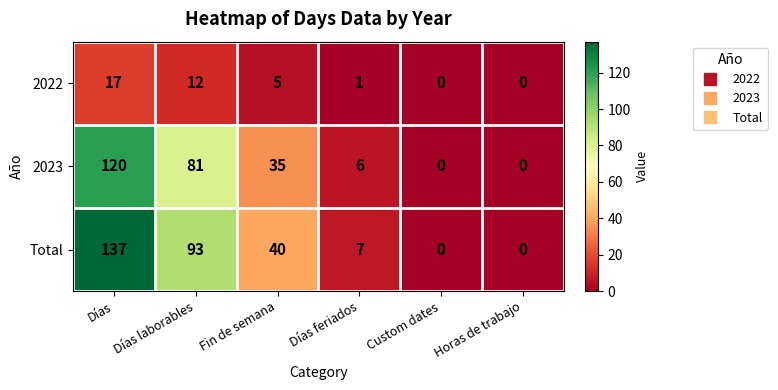

Reading left to right, transcribe all the data shown in this chart.

2022: 17	12	5	1	0	0
2023: 120	81	35	6	0	0
Total: 137	93	40	7	0	0